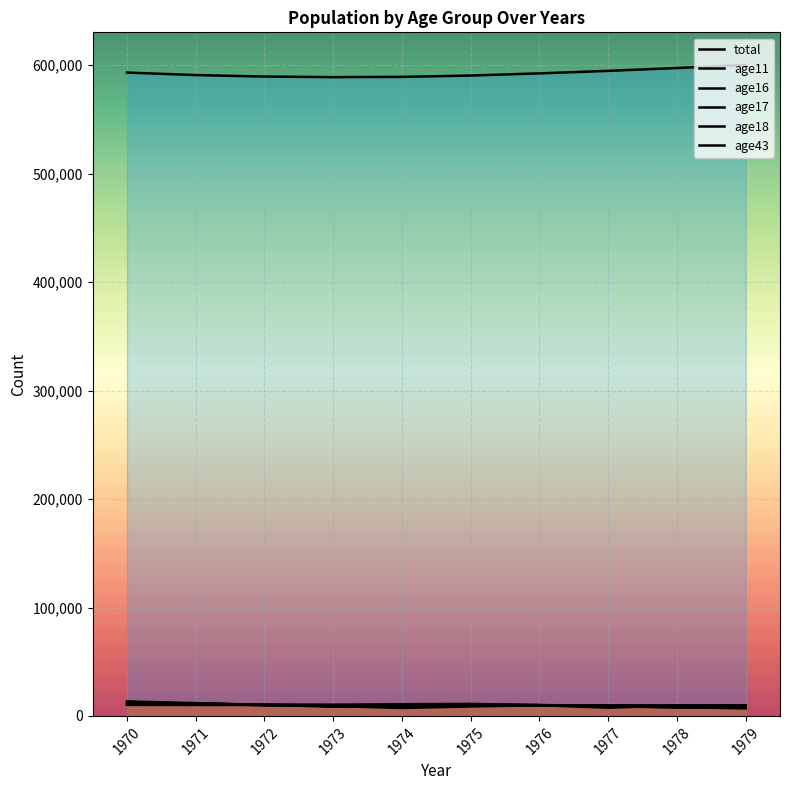

Rank the series by their maximum value, from highest to lowest.

total, age16, age17, age18, age11, age43